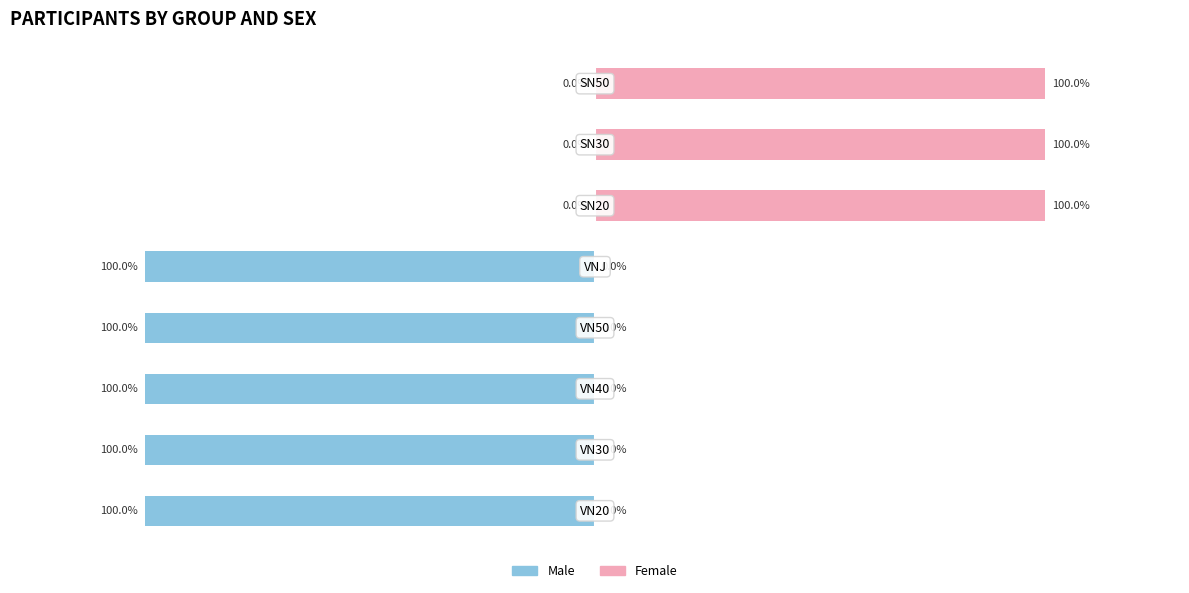

Reading left to right, what are all the values shown in this chart?

Male: -100	-100	-100	-100	-100	0	0	0
Female: 0	0	0	0	0	100	100	100